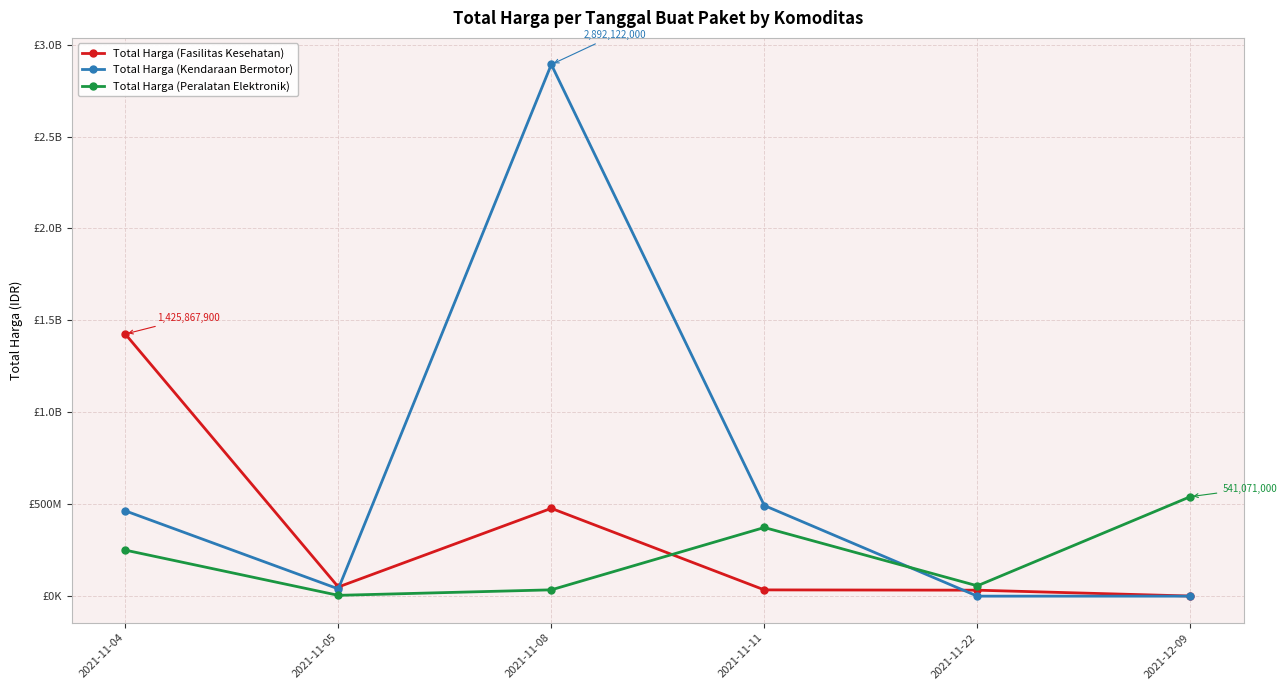

How many categories are shown in the chart?

6